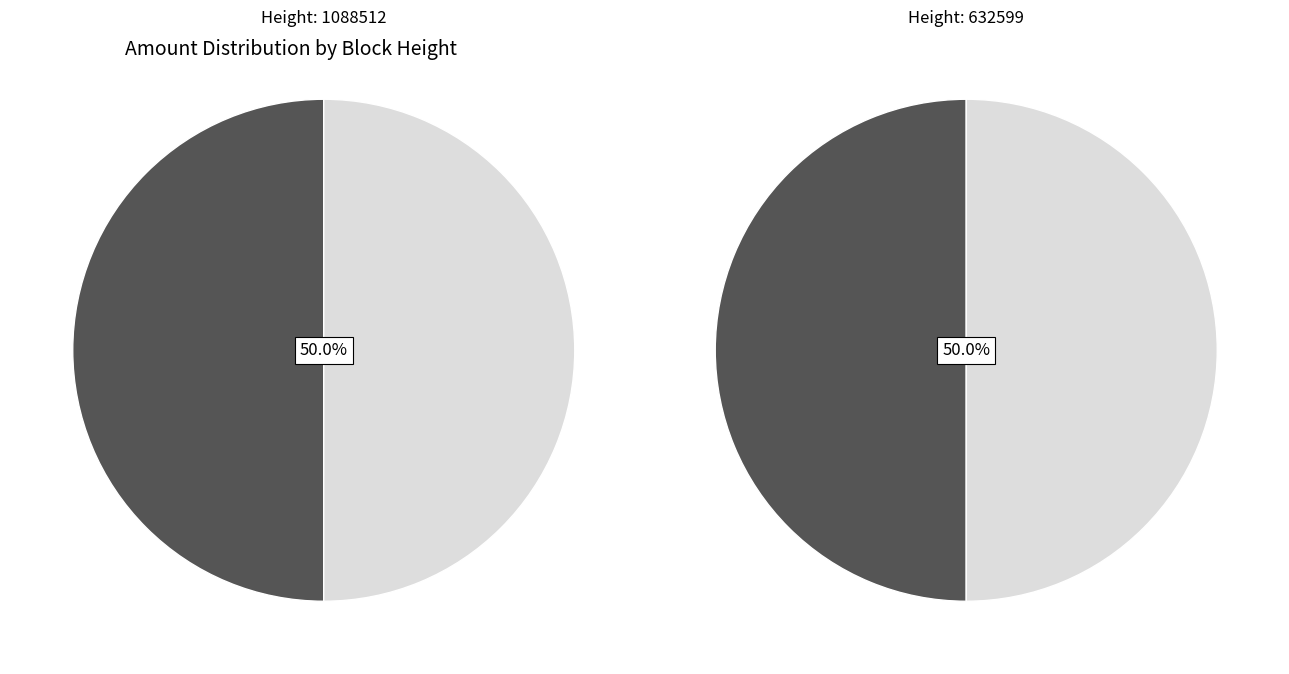

What is the ratio of the value at 1088512 to the value at 632599?

1.0